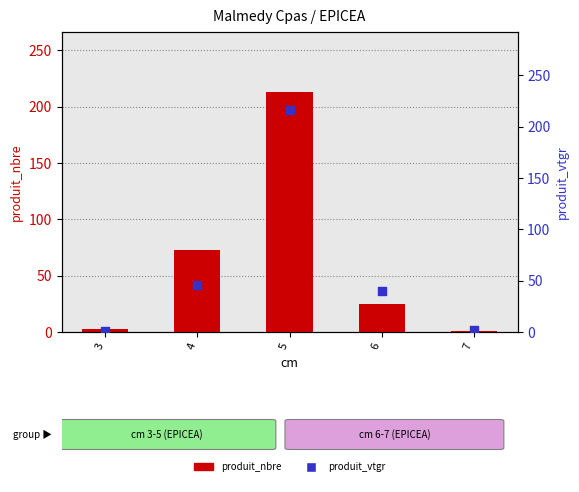

Which series contains the highest Y value?

produit_vtgr